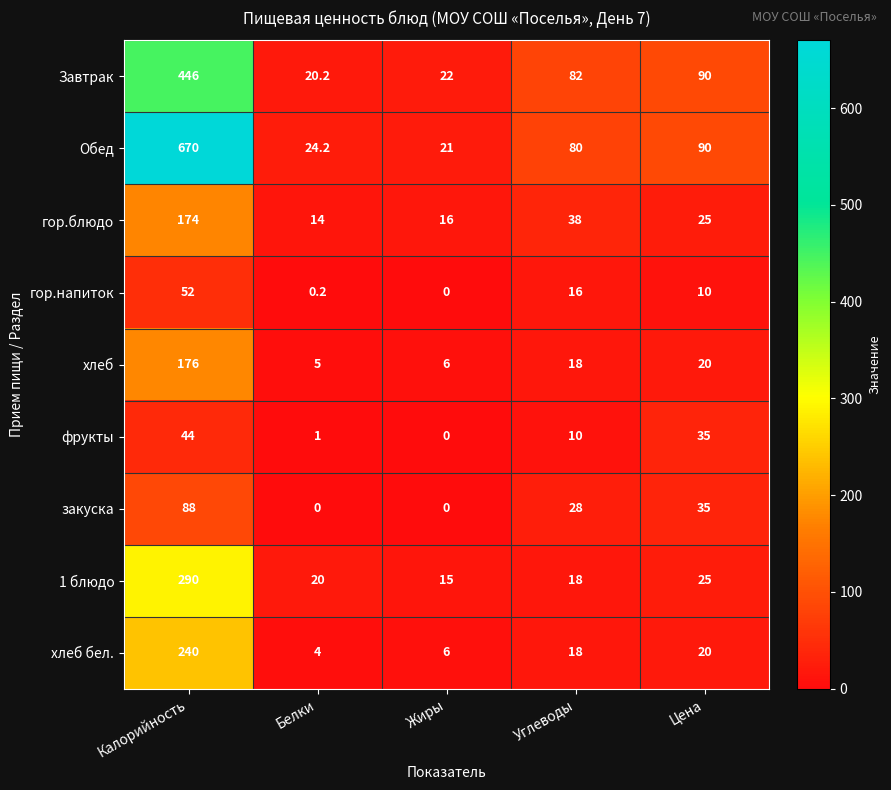

What is the maximum value shown in the chart?

670.0